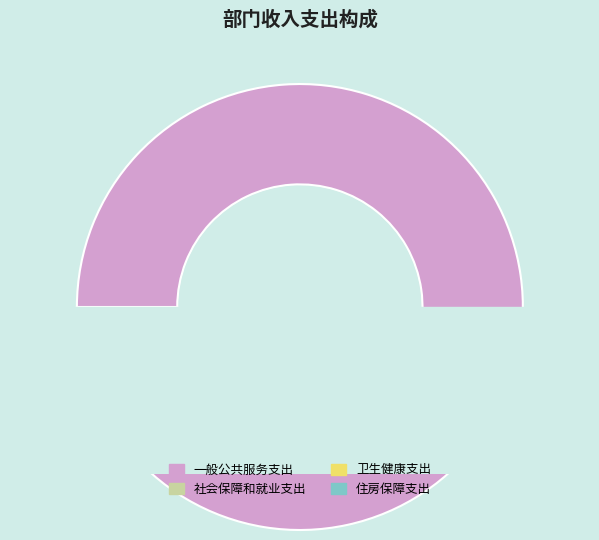

Approximately how many times larger is the value at 社会保障和就业支出 compared to 住房保障支出?

1.8